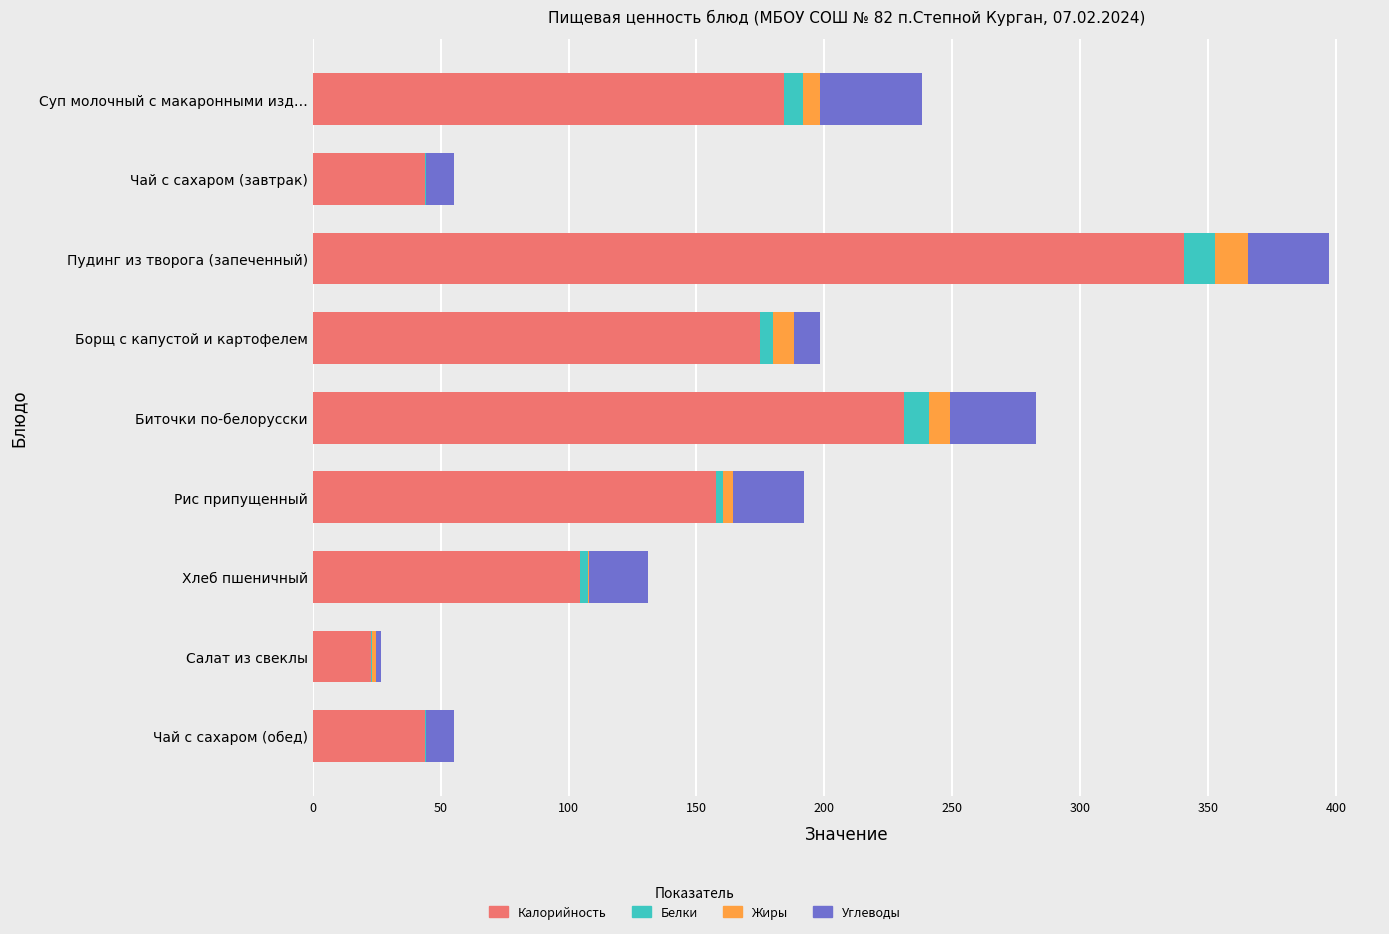

Which category has the highest value in the Калорийность series?

Пудинг из творога (запеченный)